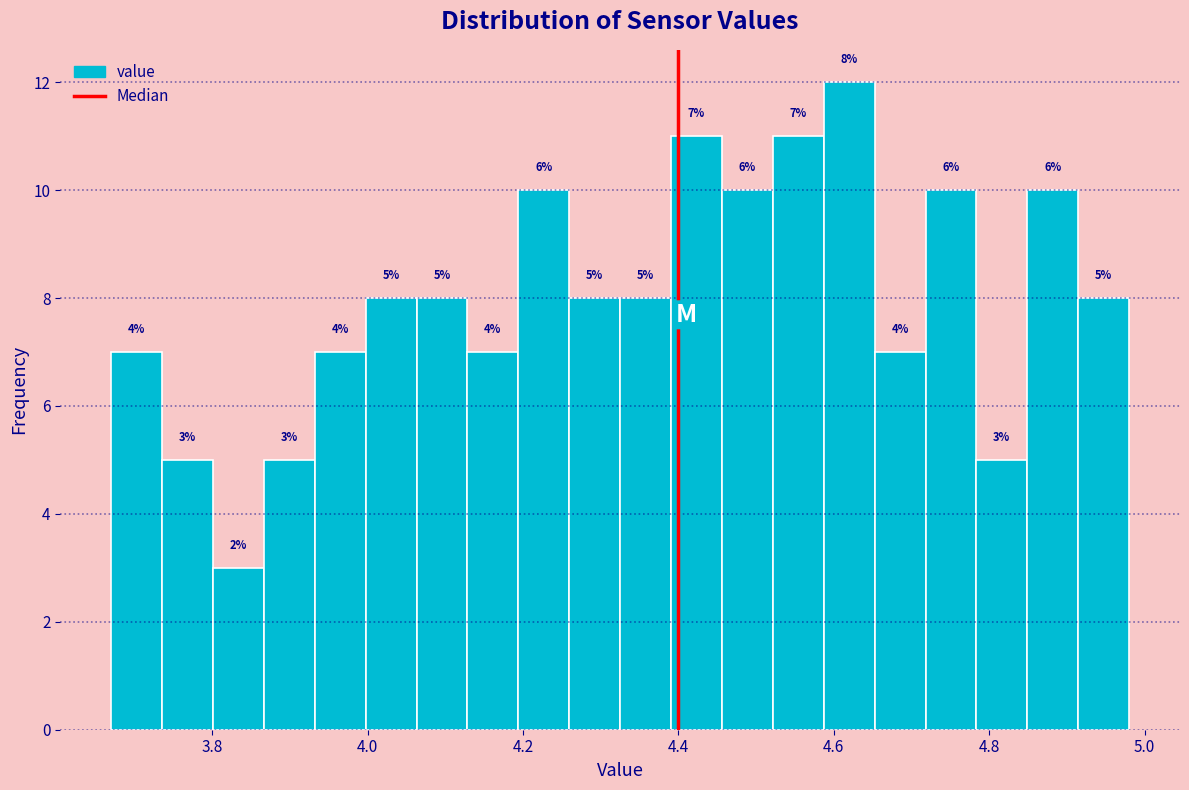

Around what value on the x-axis is the tallest bar? Give the approximate position of its centre, as read against the axis.

4.62